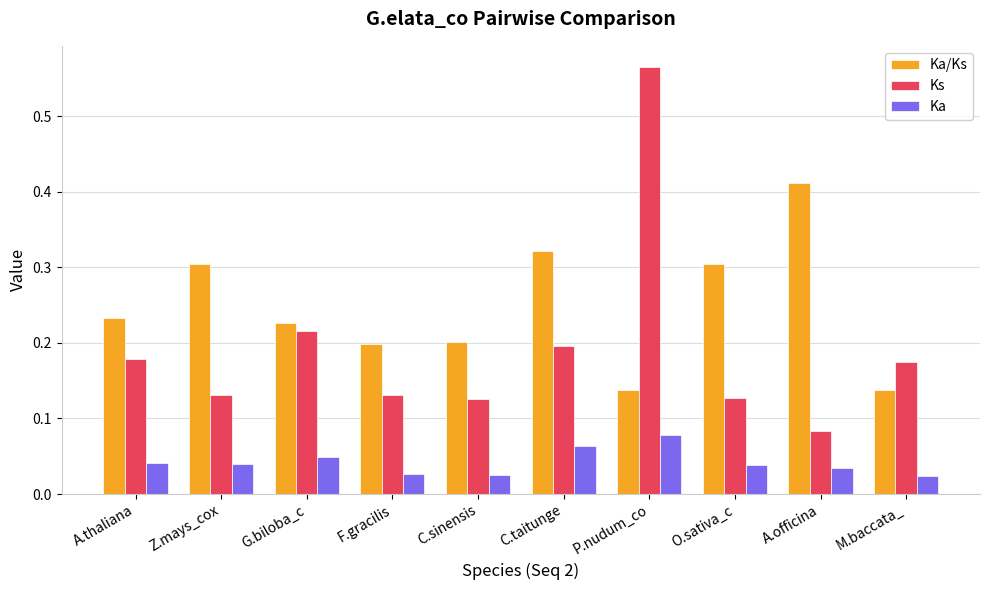

At how many categories does at least one series exceed 0?

10